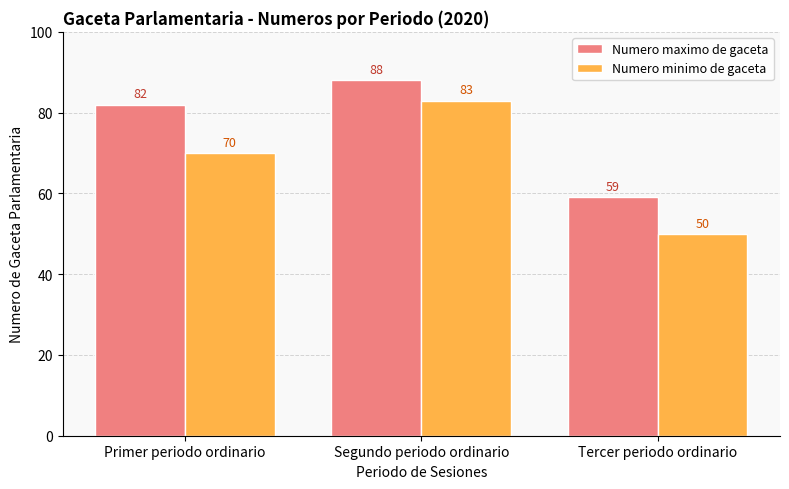

What is the difference between the maximum and minimum values in the Numero maximo de gaceta series?

29